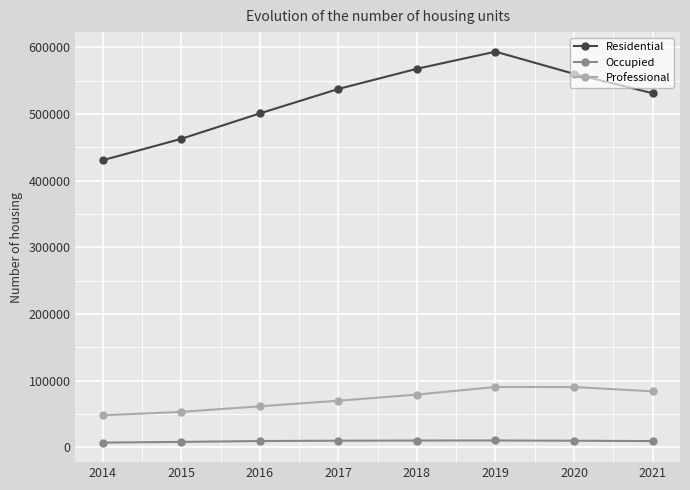

What is the value of the Professional point at the 4th from the left?

69705